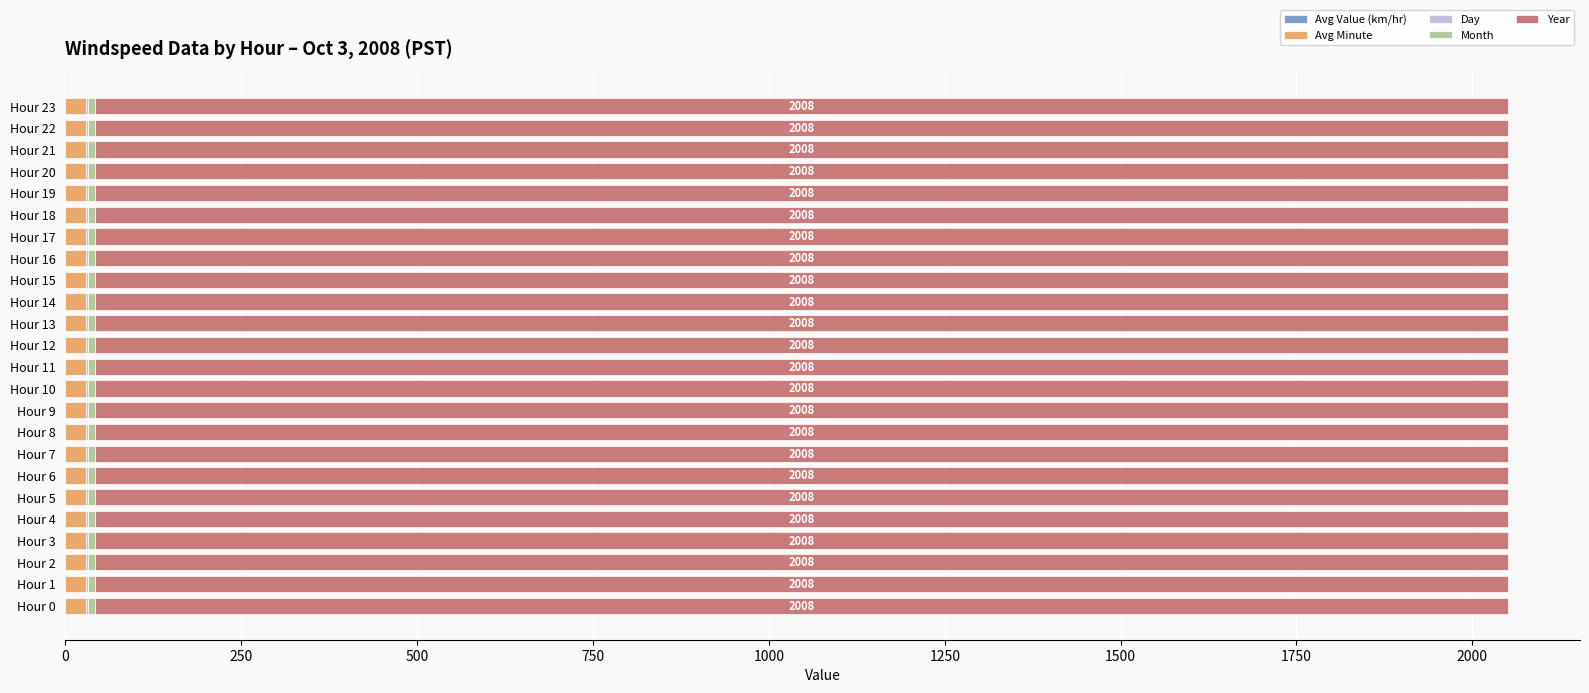

At Hour 10, list the series in order from largest to smallest.

Year, Avg Minute, Month, Day, Avg Value (km/hr)